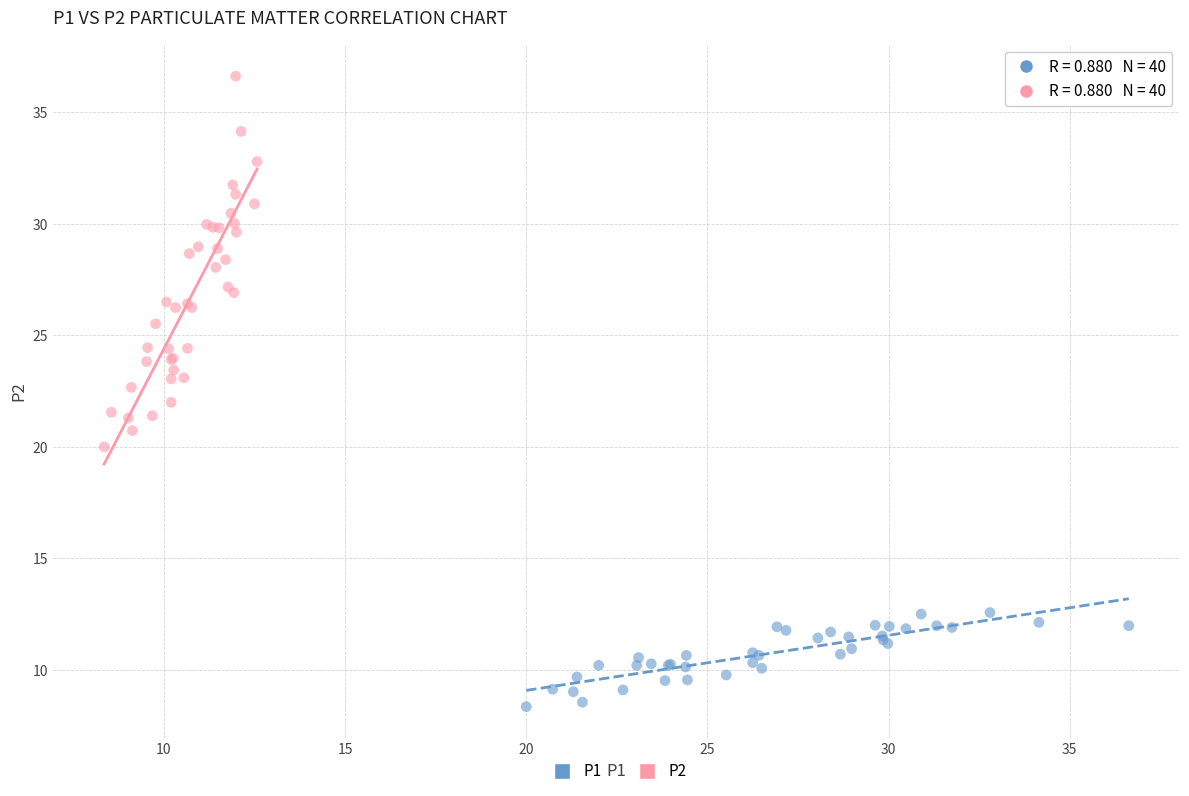

What are all the series names shown in the legend?

P1, P2